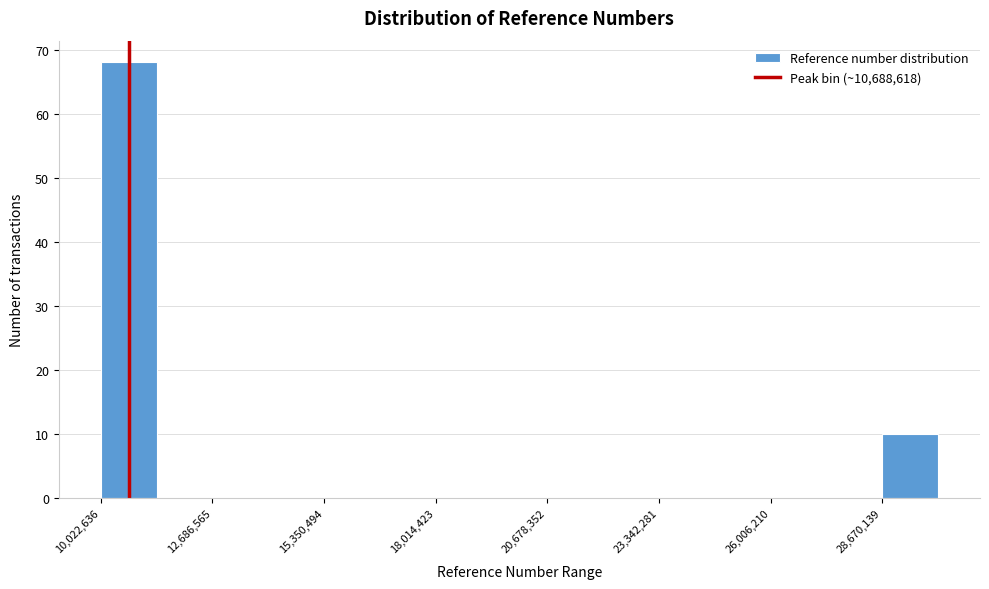

Read against the x-axis, roughly where is the centre of the tallest bar?

10500000